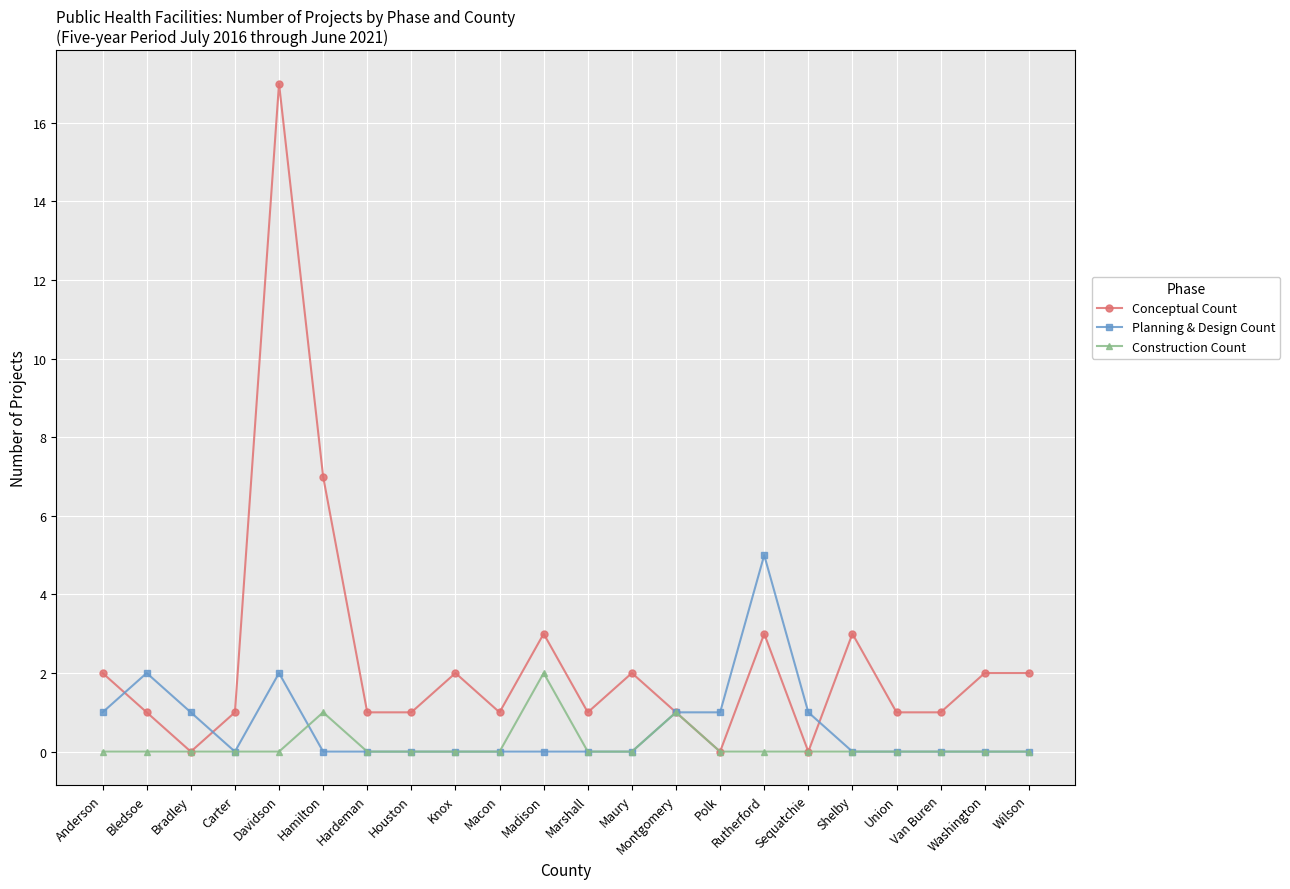

At which category does the chart reach its peak across all series?

Davidson